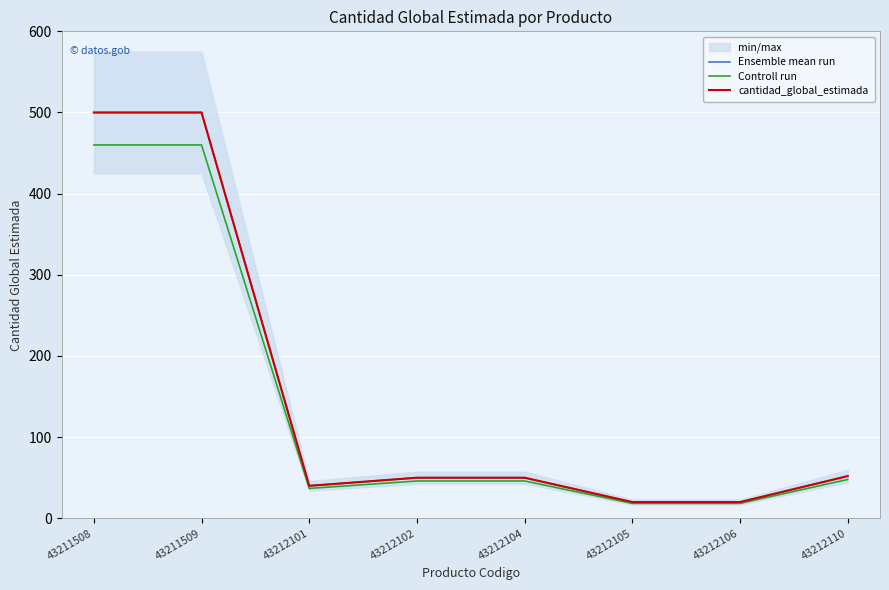

How many lines are shown in the chart?

3